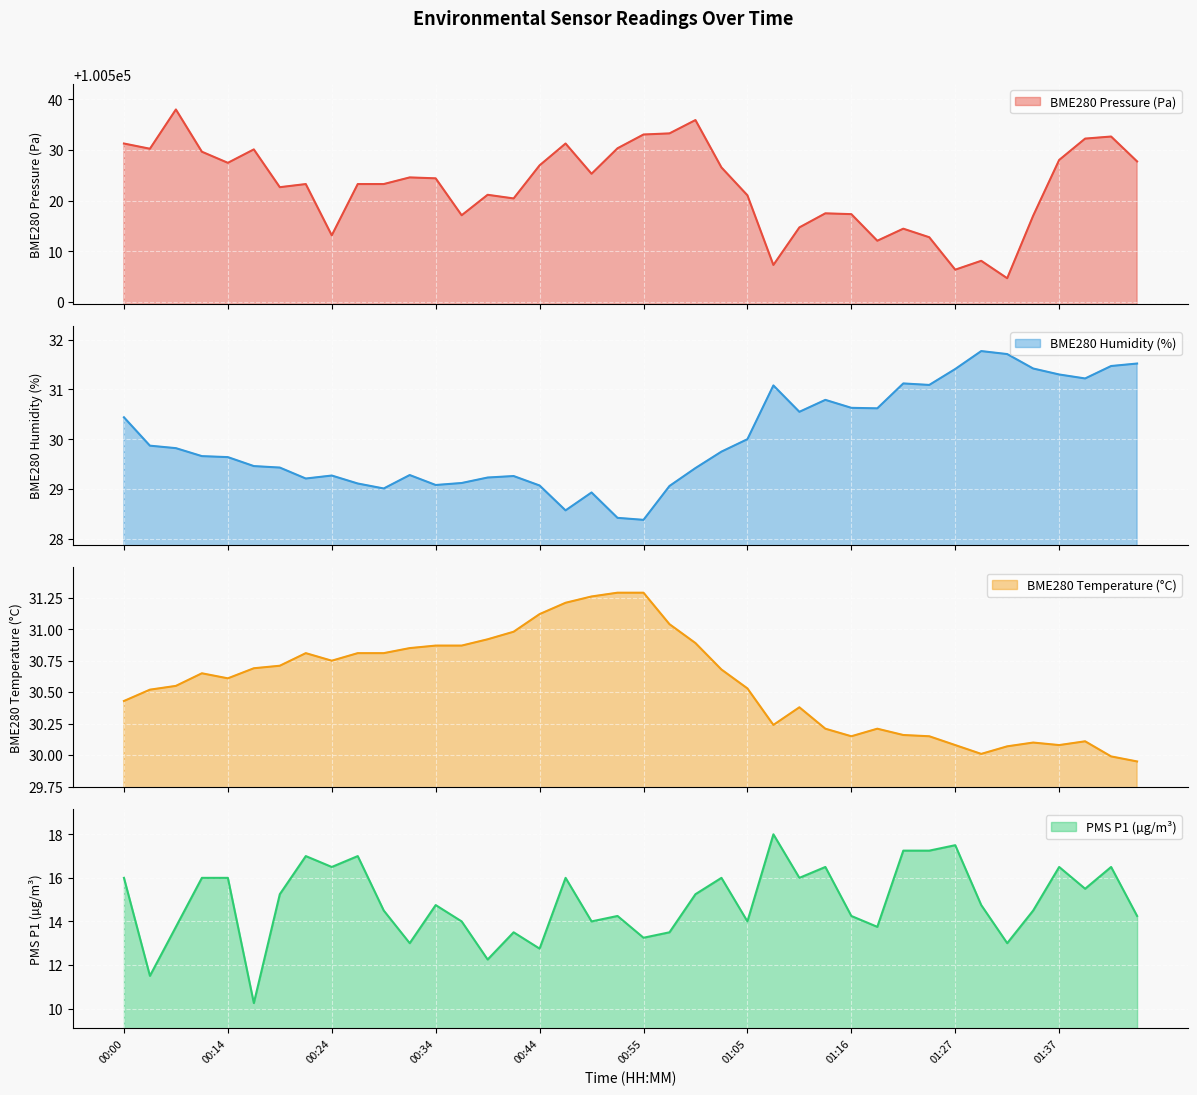

What is the smallest value displayed?

10.2